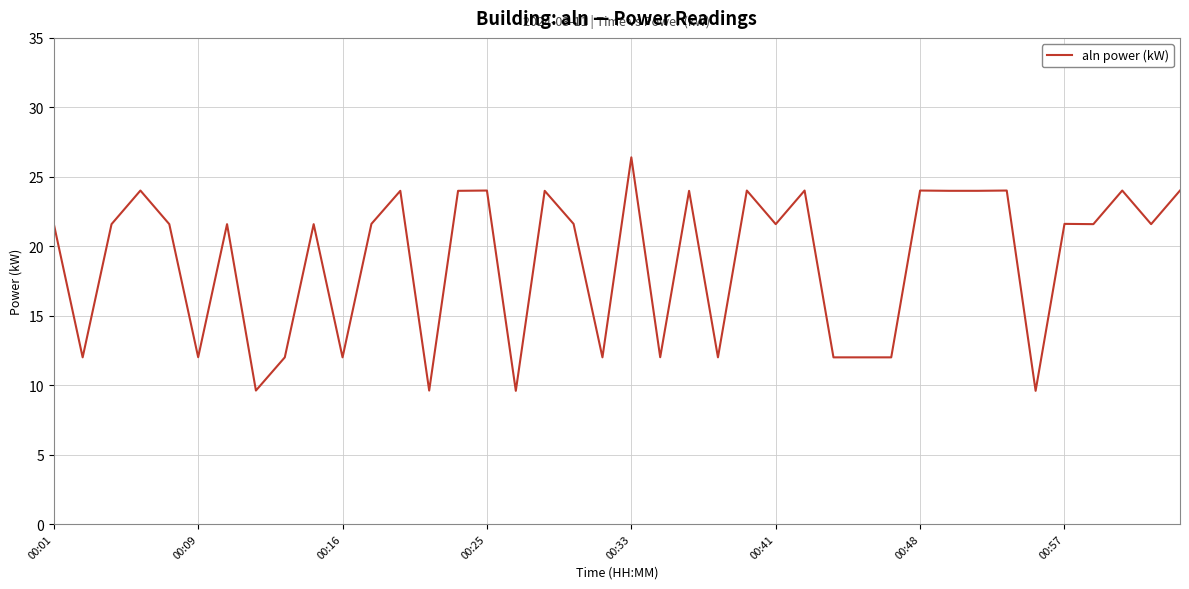

What is the smallest value displayed?

9.6